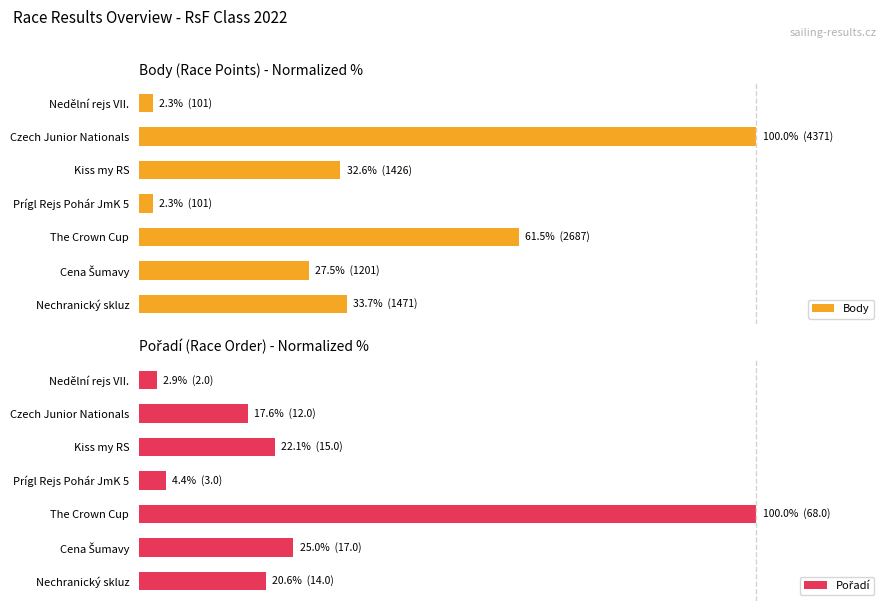

Which series has the largest total across all categories?

Body